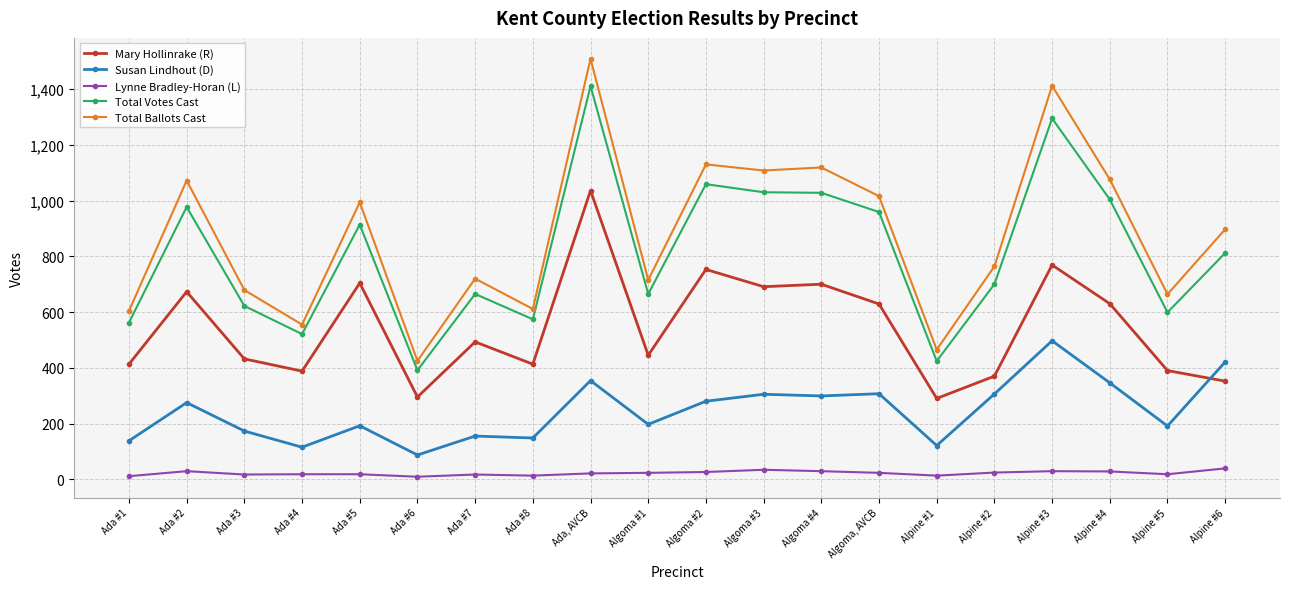

At which category is the sum across all series the highest?

Ada, AVCB